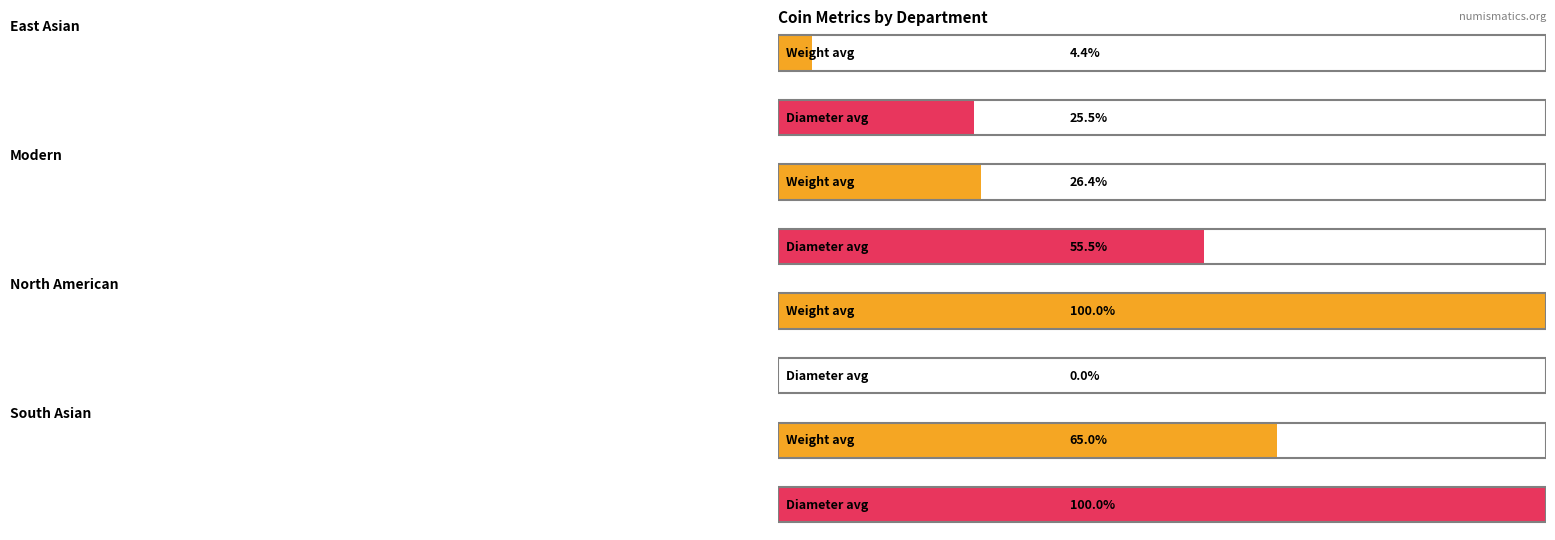

Does the chart contain stacked bars?

No